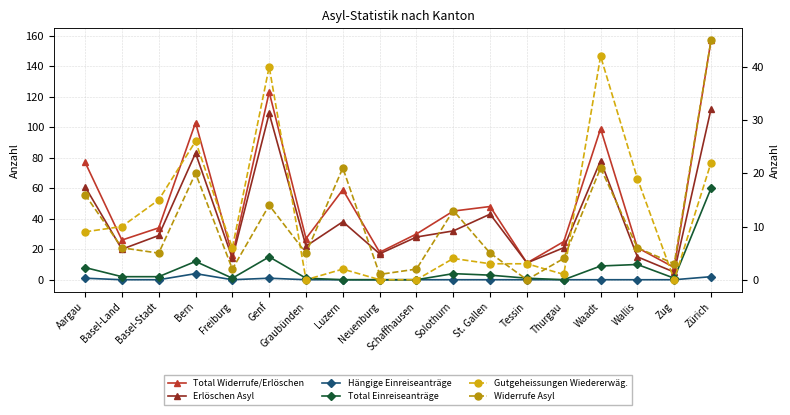

How many interior local peaks does the Gutgeheissungen Wiedererwäg. series have?

5